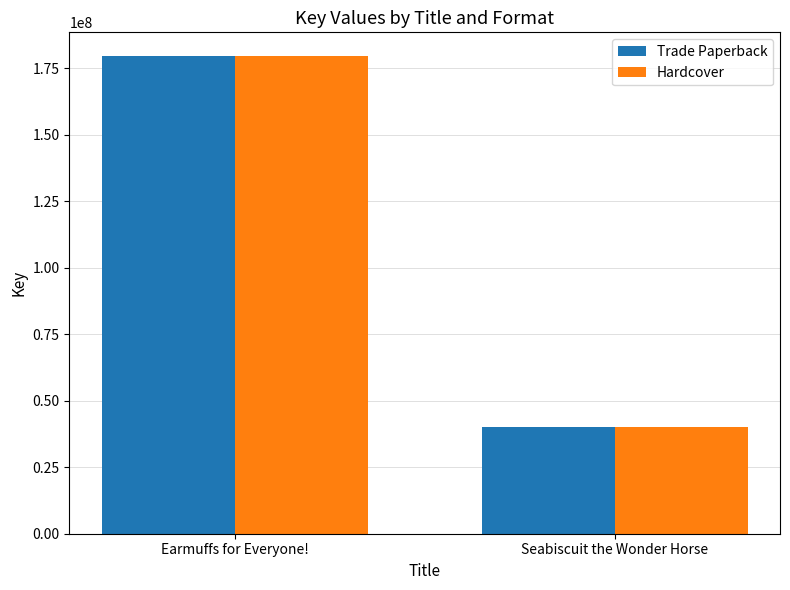

The Hardcover series shows 40043293 at Seabiscuit the Wonder Horse. True or false?

True